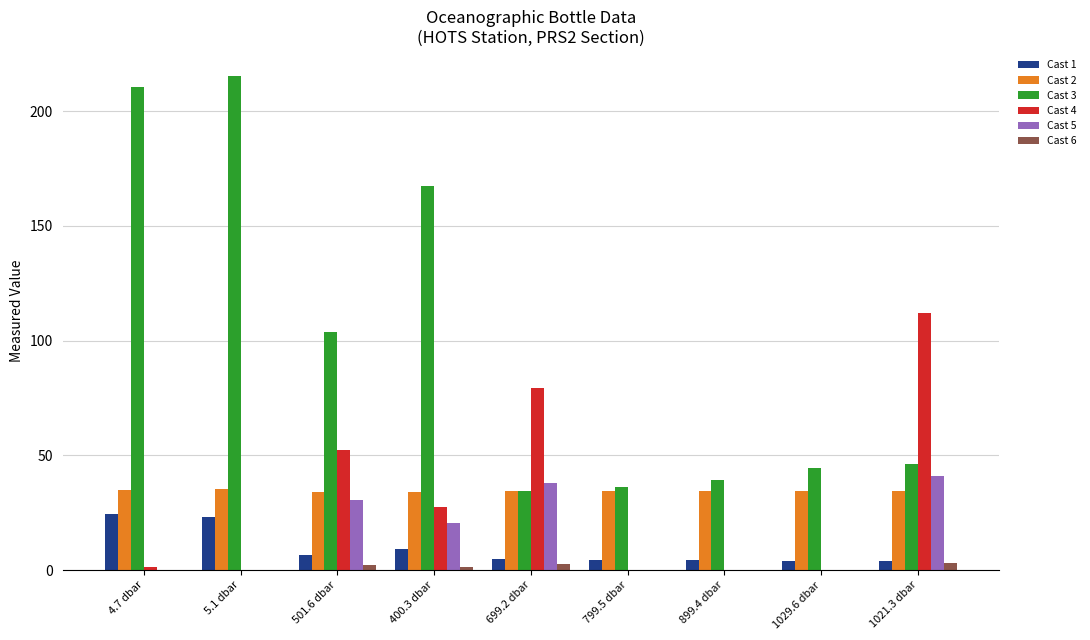

True or false: Cast 6 has a value of 0.0 at 5.1 dbar.

True